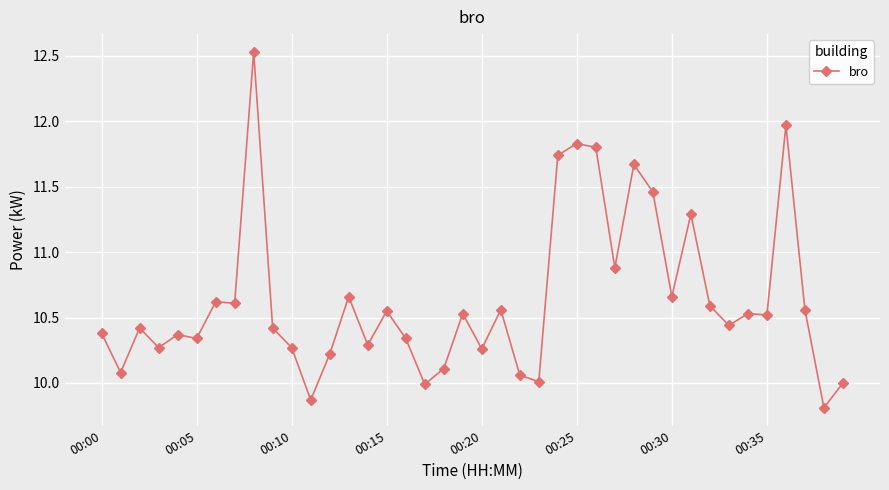

How many lines are shown in the chart?

1